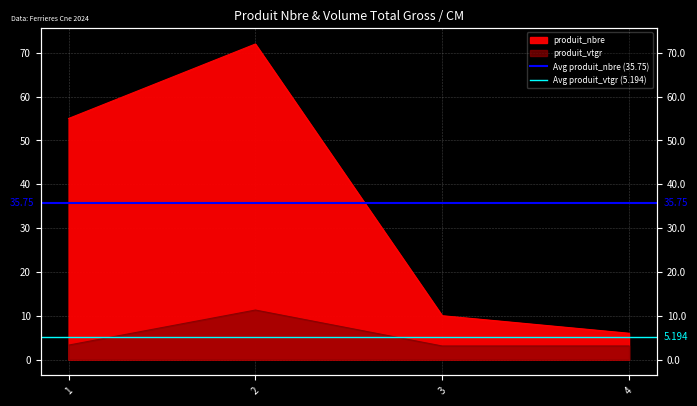

Count the number of data series in this chart.

2